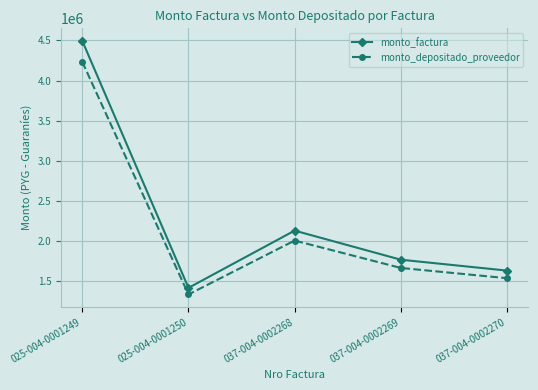

Reading left to right, what are all the values shown in this chart?

monto_factura: 025-004-0001249=4493160	025-004-0001250=1417380	037-004-0002268=2130340	037-004-0002269=1768060	037-004-0002270=1632440
monto_depositado_proveedor: 025-004-0001249=4232229	025-004-0001250=1335069	037-004-0002268=2006626	037-004-0002269=1665384	037-004-0002270=1537640